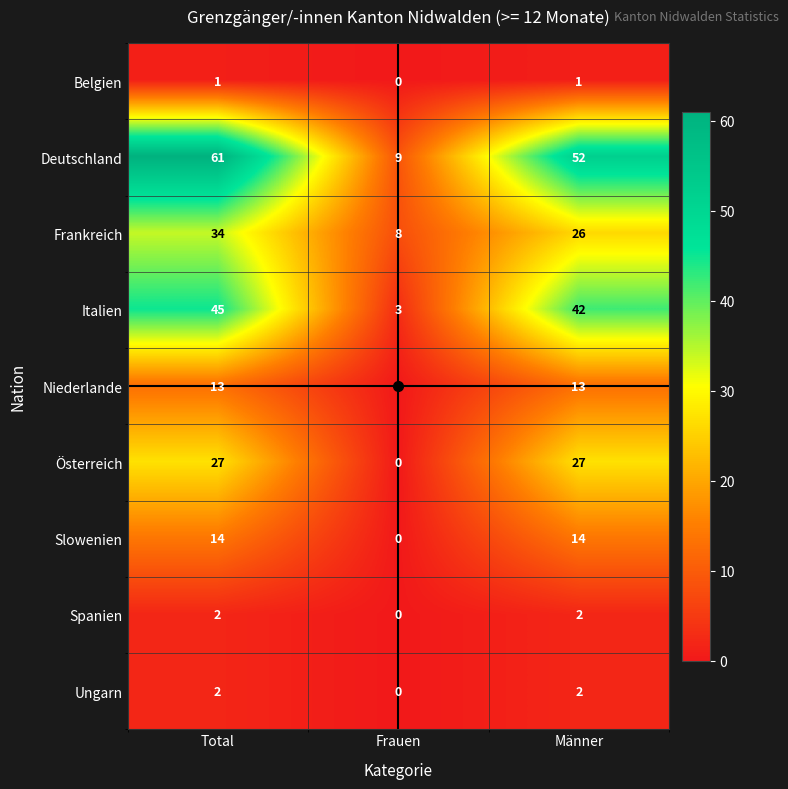

List the labels in order of Deutschland value, smallest first.

Frauen, Männer, Total